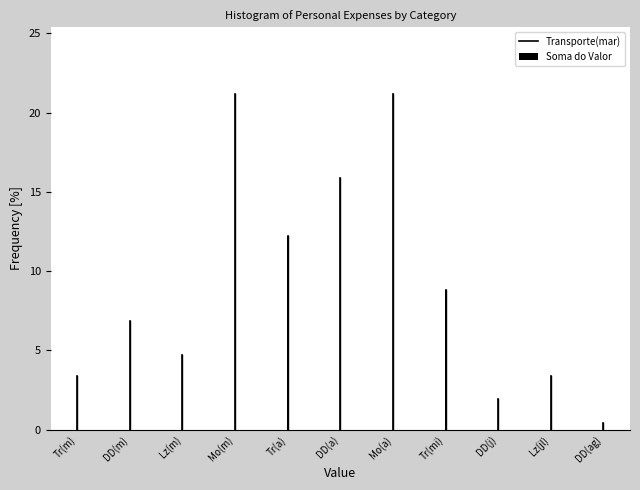

Reading left to right, list all the values displayed in this chart.

Tr(m)=3.4	DD(m)=6.8	Lz(m)=4.7	Mo(m)=21.2	Tr(a)=12.2	DD(a)=15.9	Mo(a)=21.2	Tr(mi)=8.8	DD(j)=2.0	Lz(jl)=3.4	DD(ag)=0.4